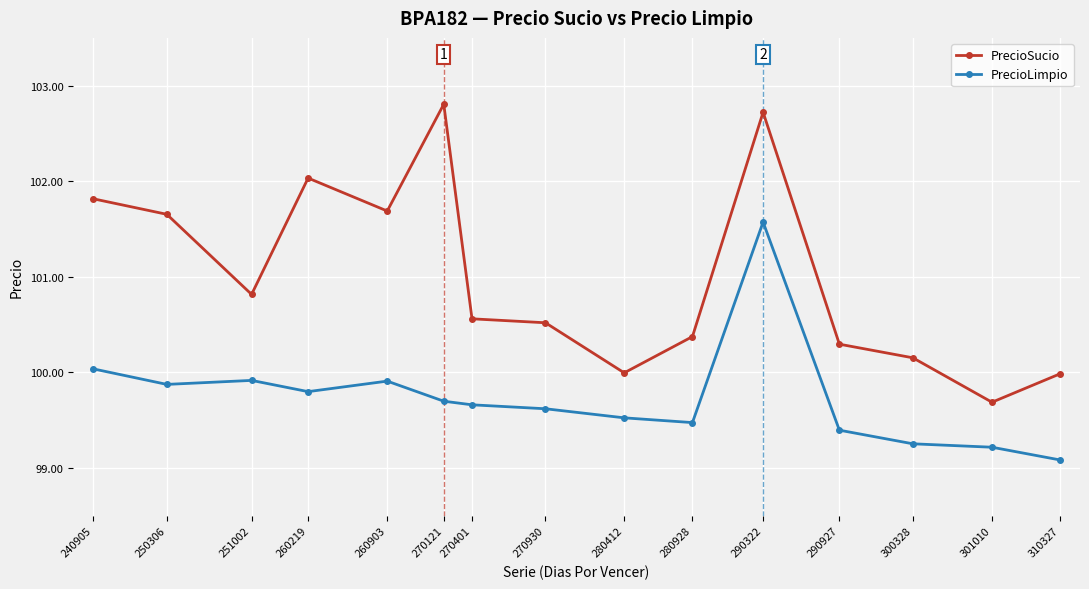

True or false: PrecioLimpio and PrecioSucio cross at least once.

False